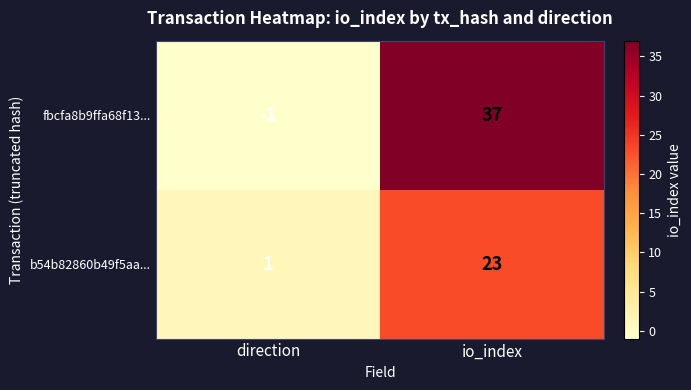

Which series changed the most between direction and io_index?

fbcfa8b9ffa68f13...